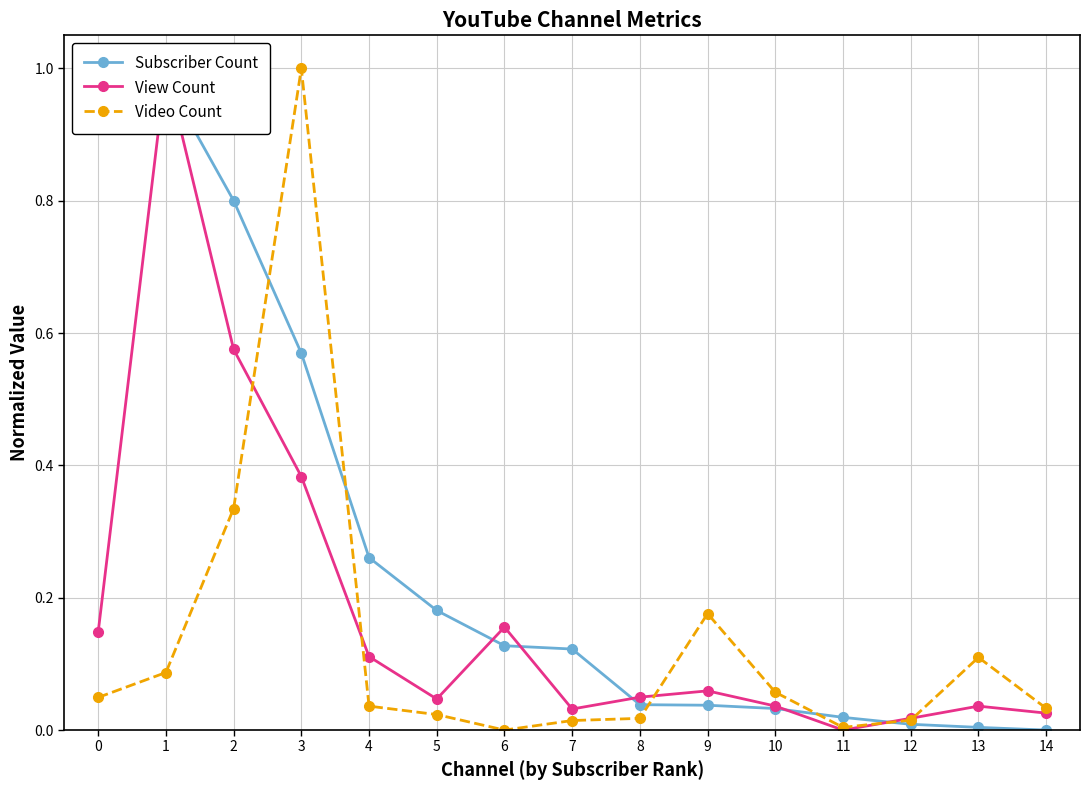

True or false: Video Count has a value of 0.0 at 8.

False